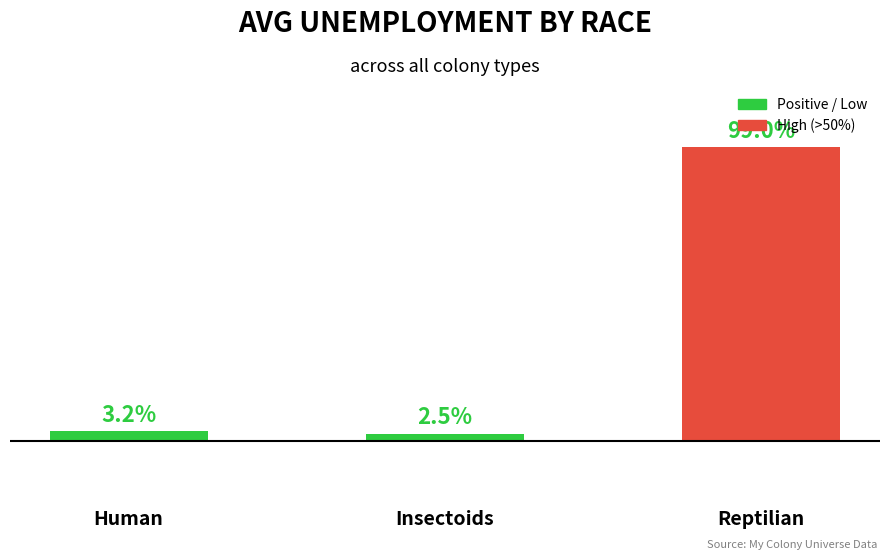

Which category has the lowest value across all series?

Insectoids